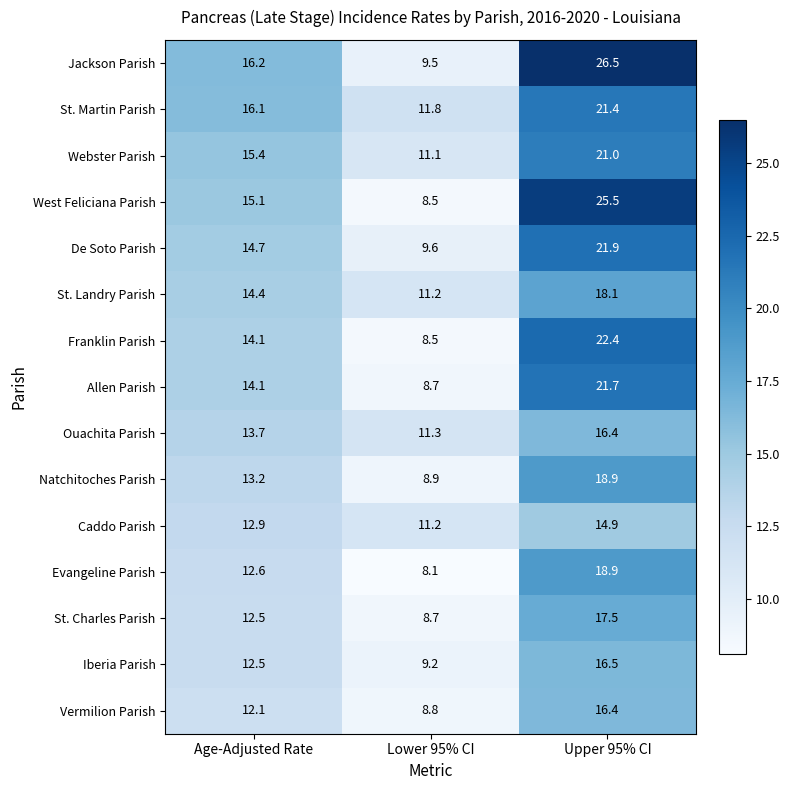

Where is Ouachita Parish nearest to the value 13?

Age-Adjusted Rate